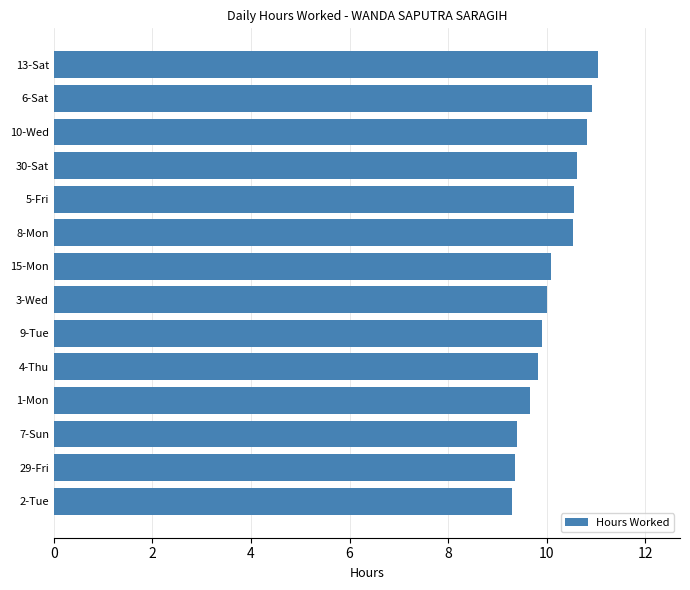

What is the difference between the second highest and minimum values?

1.6